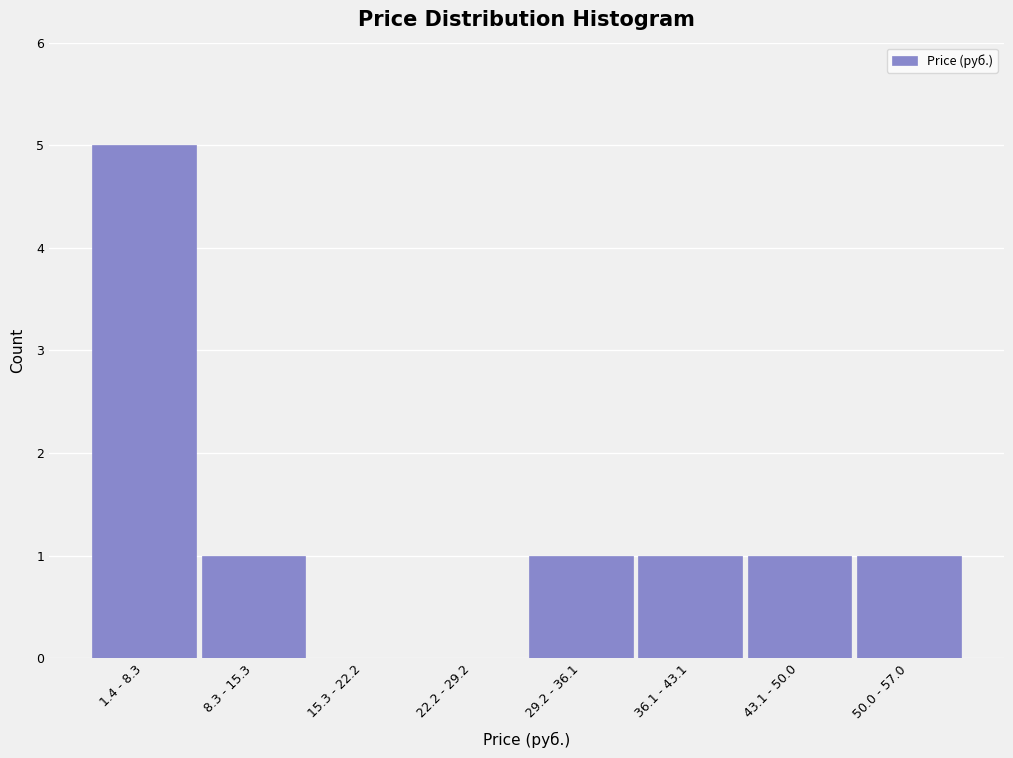

Reading left to right, what are all the values shown in this chart?

1.4 - 8.3=5	8.3 - 15.3=1	15.3 - 22.2=0	22.2 - 29.2=0	29.2 - 36.1=1	36.1 - 43.1=1	43.1 - 50.0=1	50.0 - 57.0=1